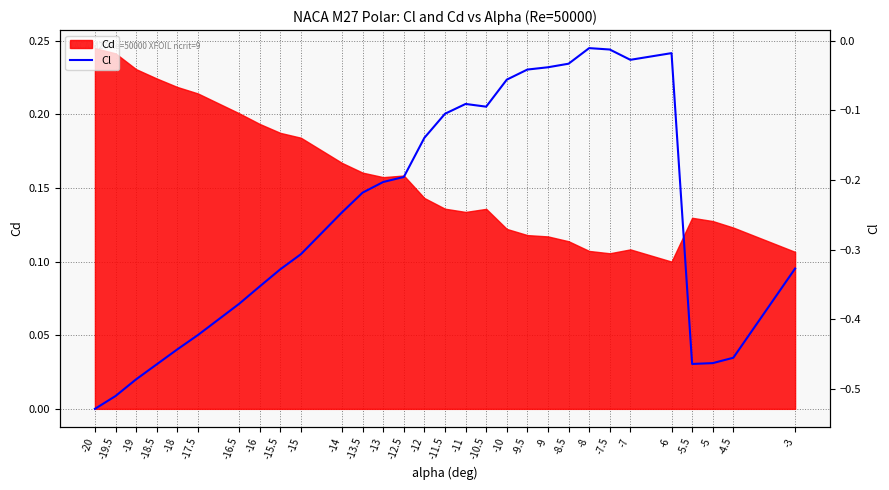

What is the difference between the values at -5.5 and -10.5?

0.4